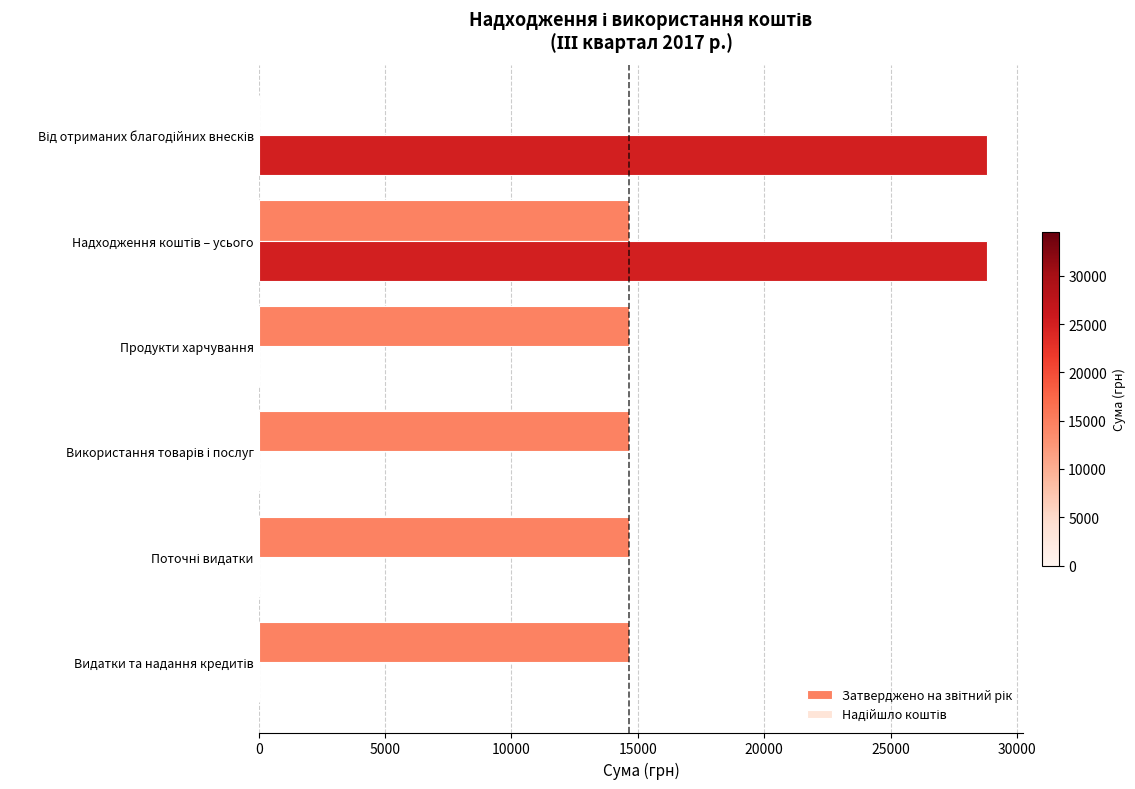

How many data points does each series have?

6